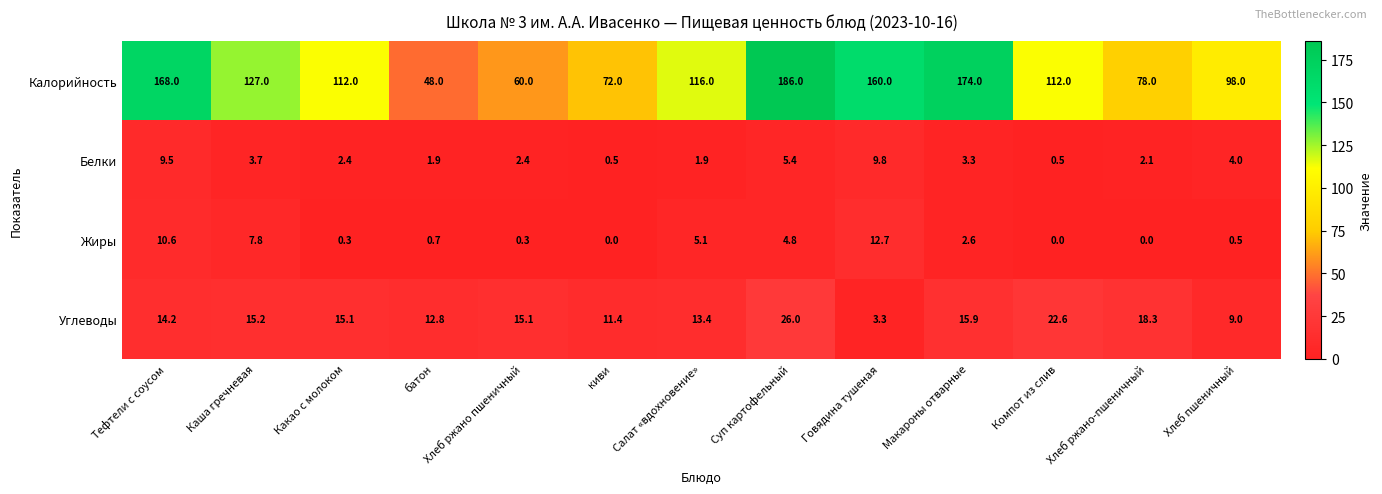

The Жиры series shows 12.7 at Говядина тушеная. True or false?

True